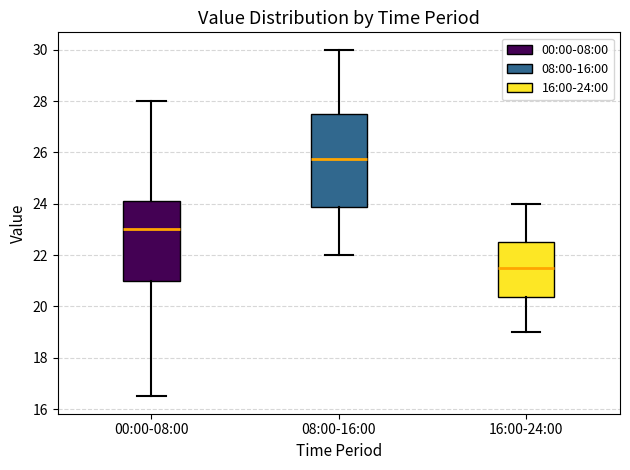

Which box's median line is the highest?

08:00-16:00